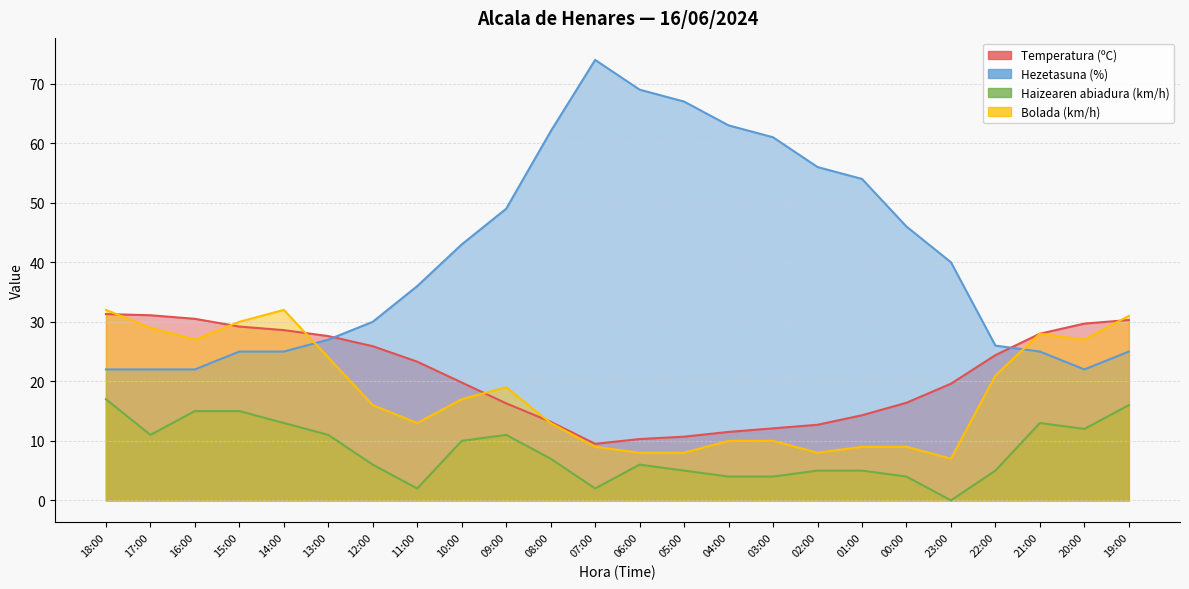

Reading right to left, what are all the values shown in this chart?

Temperatura (ºC): 30.3	29.7	28.0	24.4	19.6	16.4	14.3	12.7	12.1	11.5	10.7	10.3	9.5	13.2	16.3	19.8	23.3	25.9	27.6	28.6	29.2	30.5	31.1	31.3
Hezetasuna (%): 25.0	22.0	25.0	26.0	40.0	46.0	54.0	56.0	61.0	63.0	67.0	69.0	74.0	62.0	49.0	43.0	36.0	30.0	27.0	25.0	25.0	22.0	22.0	22.0
Haizearen abiadura (km/h): 16.0	12.0	13.0	5.0	0.0	4.0	5.0	5.0	4.0	4.0	5.0	6.0	2.0	7.0	11.0	10.0	2.0	6.0	11.0	13.0	15.0	15.0	11.0	17.0
Bolada (km/h): 31.0	27.0	28.0	21.0	7.0	9.0	9.0	8.0	10.0	10.0	8.0	8.0	9.0	13.0	19.0	17.0	13.0	16.0	24.0	32.0	30.0	27.0	29.0	32.0